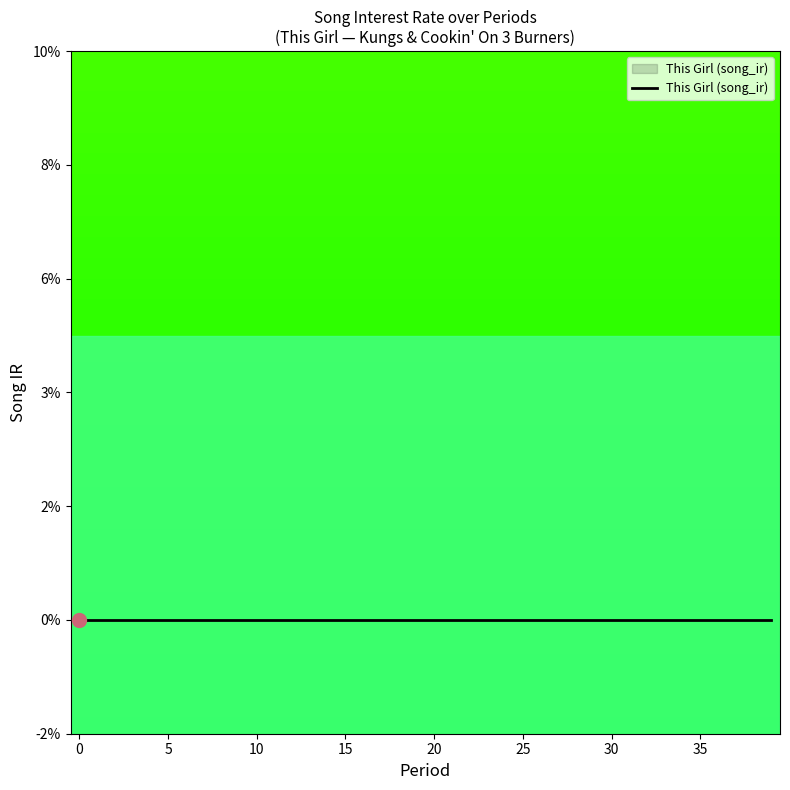

At which category is the sum across all series the highest?

39